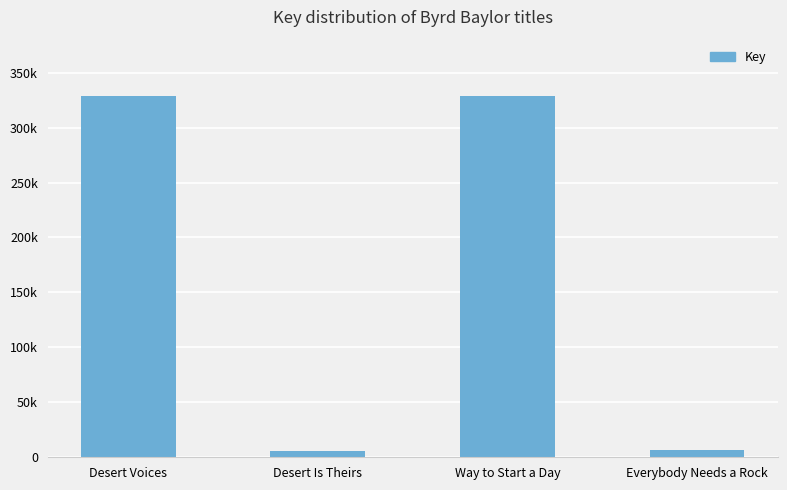

Does the chart contain any negative values?

No